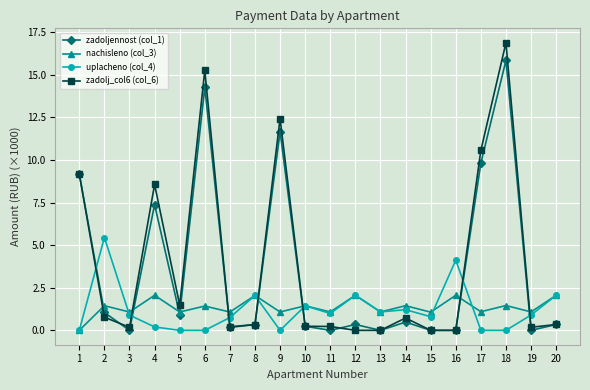

What is the difference between the uplacheno (col_4) values at 9 and 14?

1.2